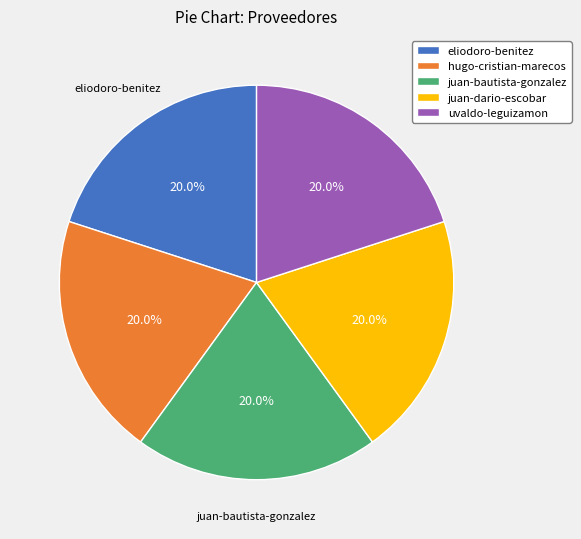

How many segments does this pie chart have?

5